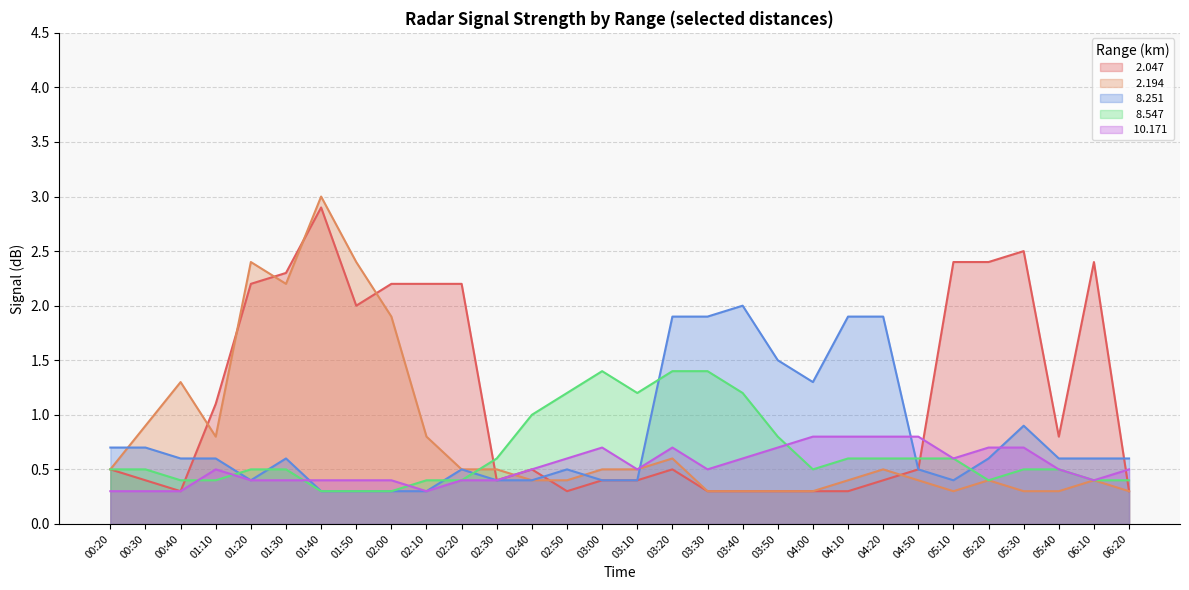

List the labels in order of   2.194 value, largest first.

01:40, 01:20, 01:50, 01:30, 02:00, 00:40, 00:30, 01:10, 02:10, 03:20, 00:20, 02:20, 02:30, 03:00, 03:10, 04:20, 02:40, 02:50, 04:10, 04:50, 05:20, 06:10, 03:30, 03:40, 03:50, 04:00, 05:10, 05:30, 05:40, 06:20